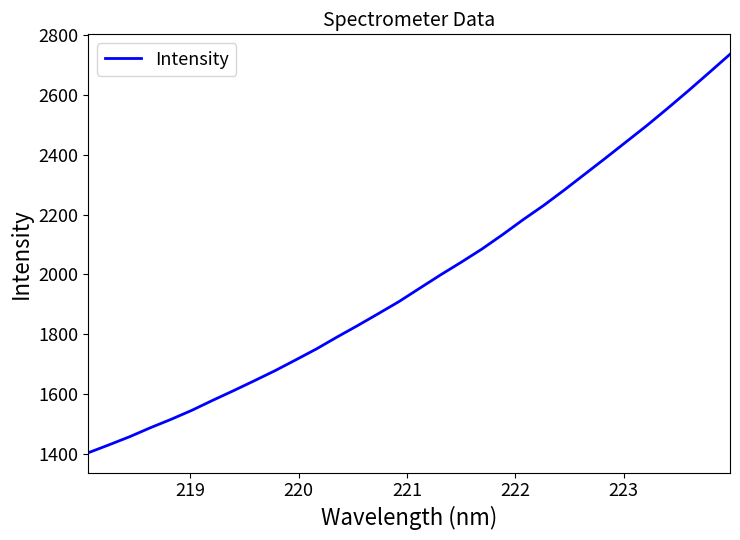

What is the difference between the second highest and second lowest values?

1246.4